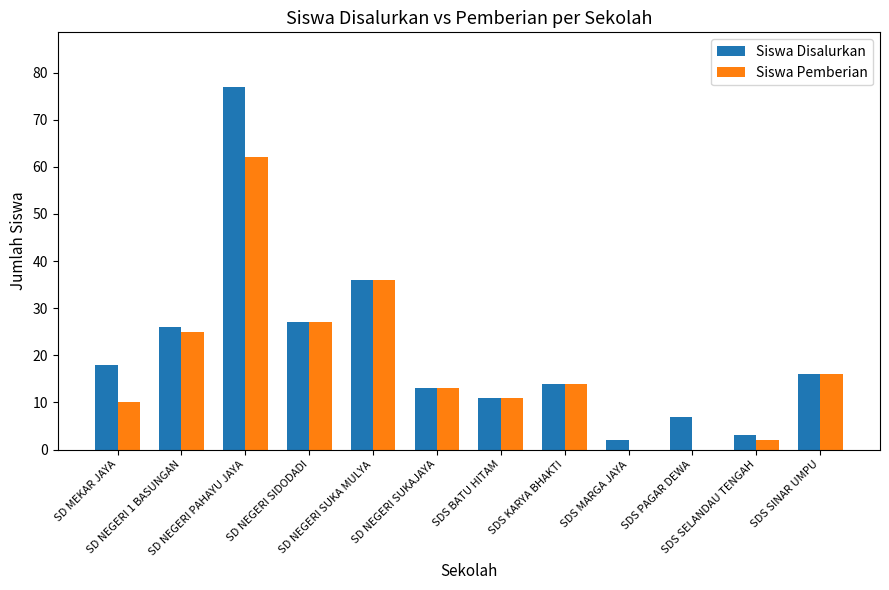

The value of Siswa Disalurkan at SD NEGERI PAHAYU JAYA is 77. True or false?

True